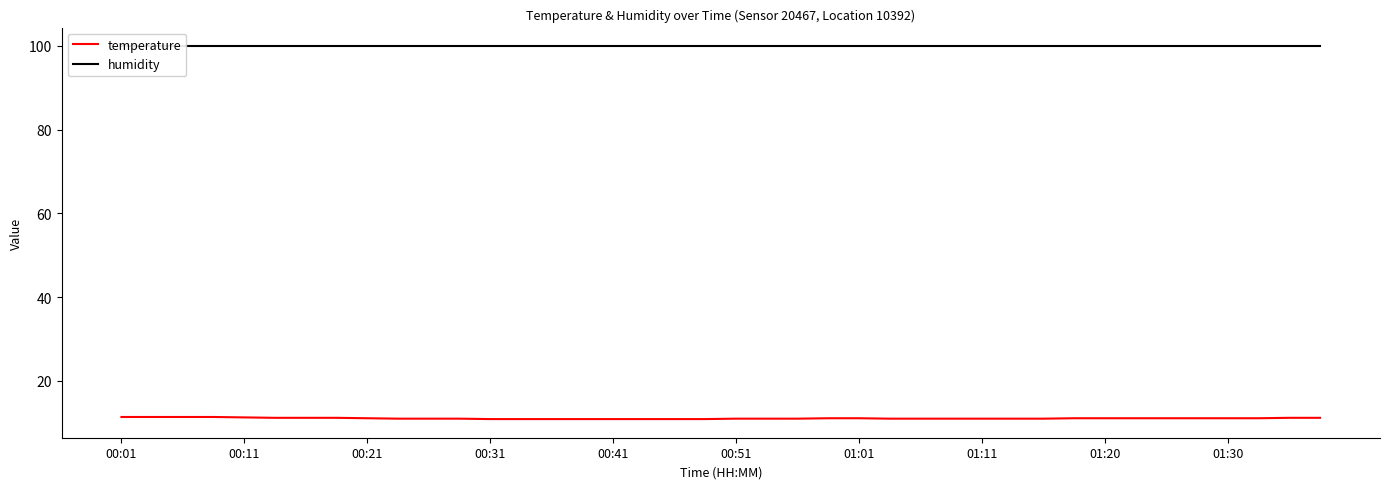

At how many categories does at least one series exceed 32?

40